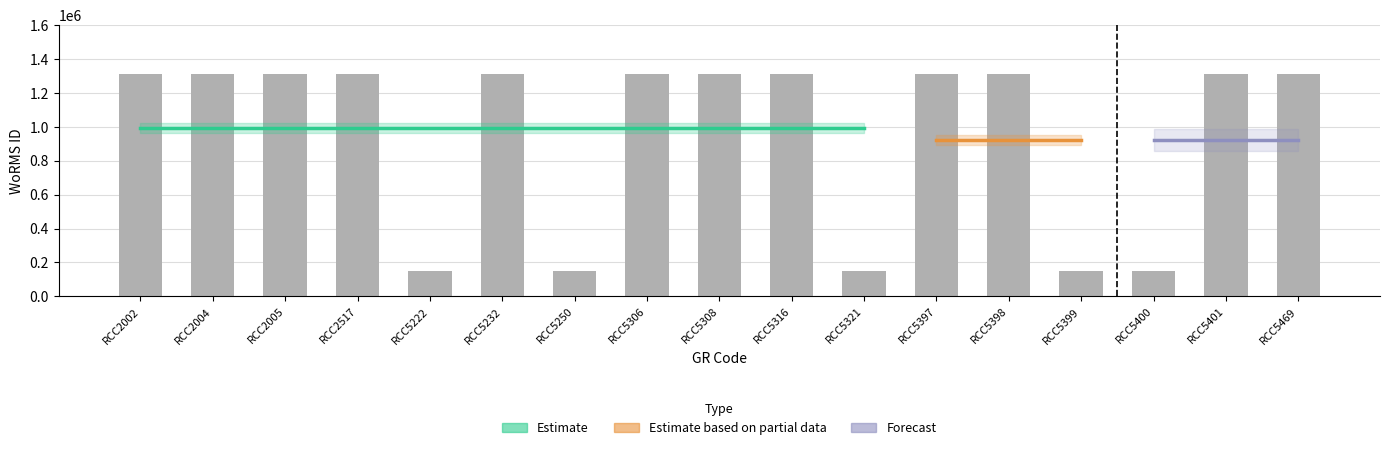

List the labels in order of value, smallest first.

RCC5222, RCC5250, RCC5321, RCC5399, RCC5400, RCC2002, RCC2004, RCC2005, RCC2517, RCC5232, RCC5306, RCC5308, RCC5316, RCC5397, RCC5398, RCC5401, RCC5469